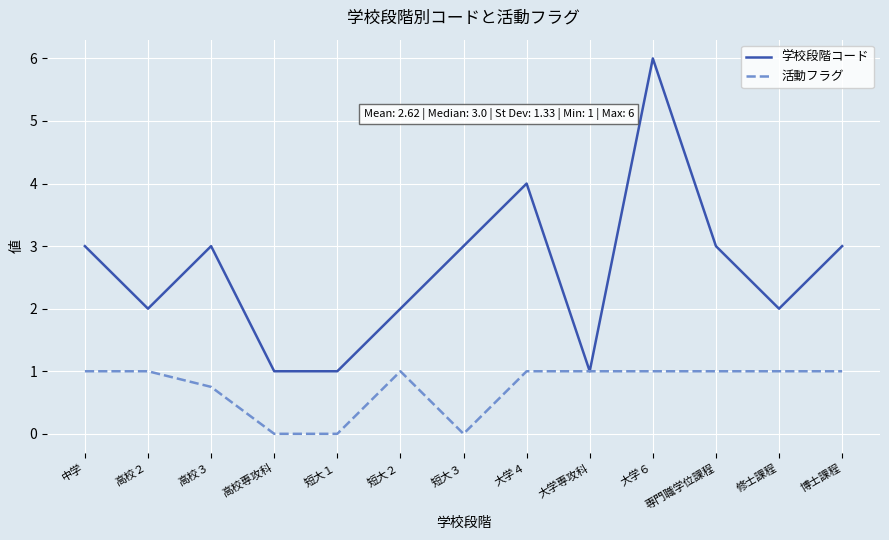

List the series in order of their overall mean, lowest first.

活動フラグ, 学校段階コード